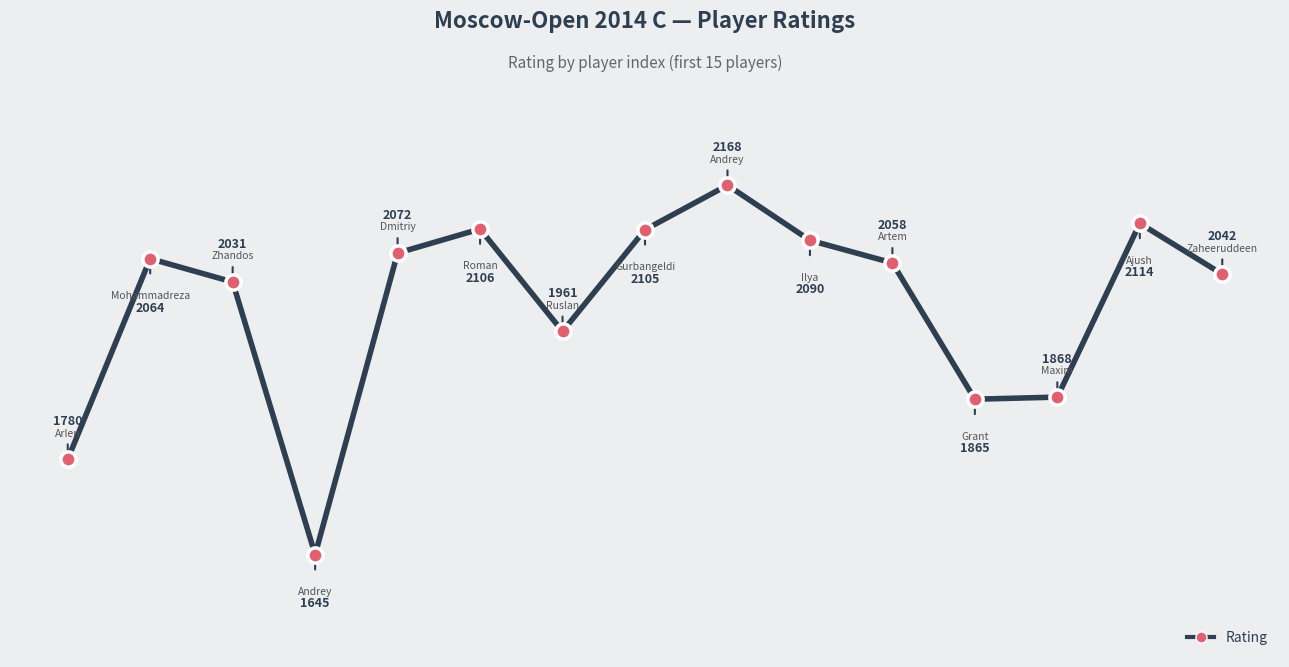

What is the difference between the maximum and minimum values?

523